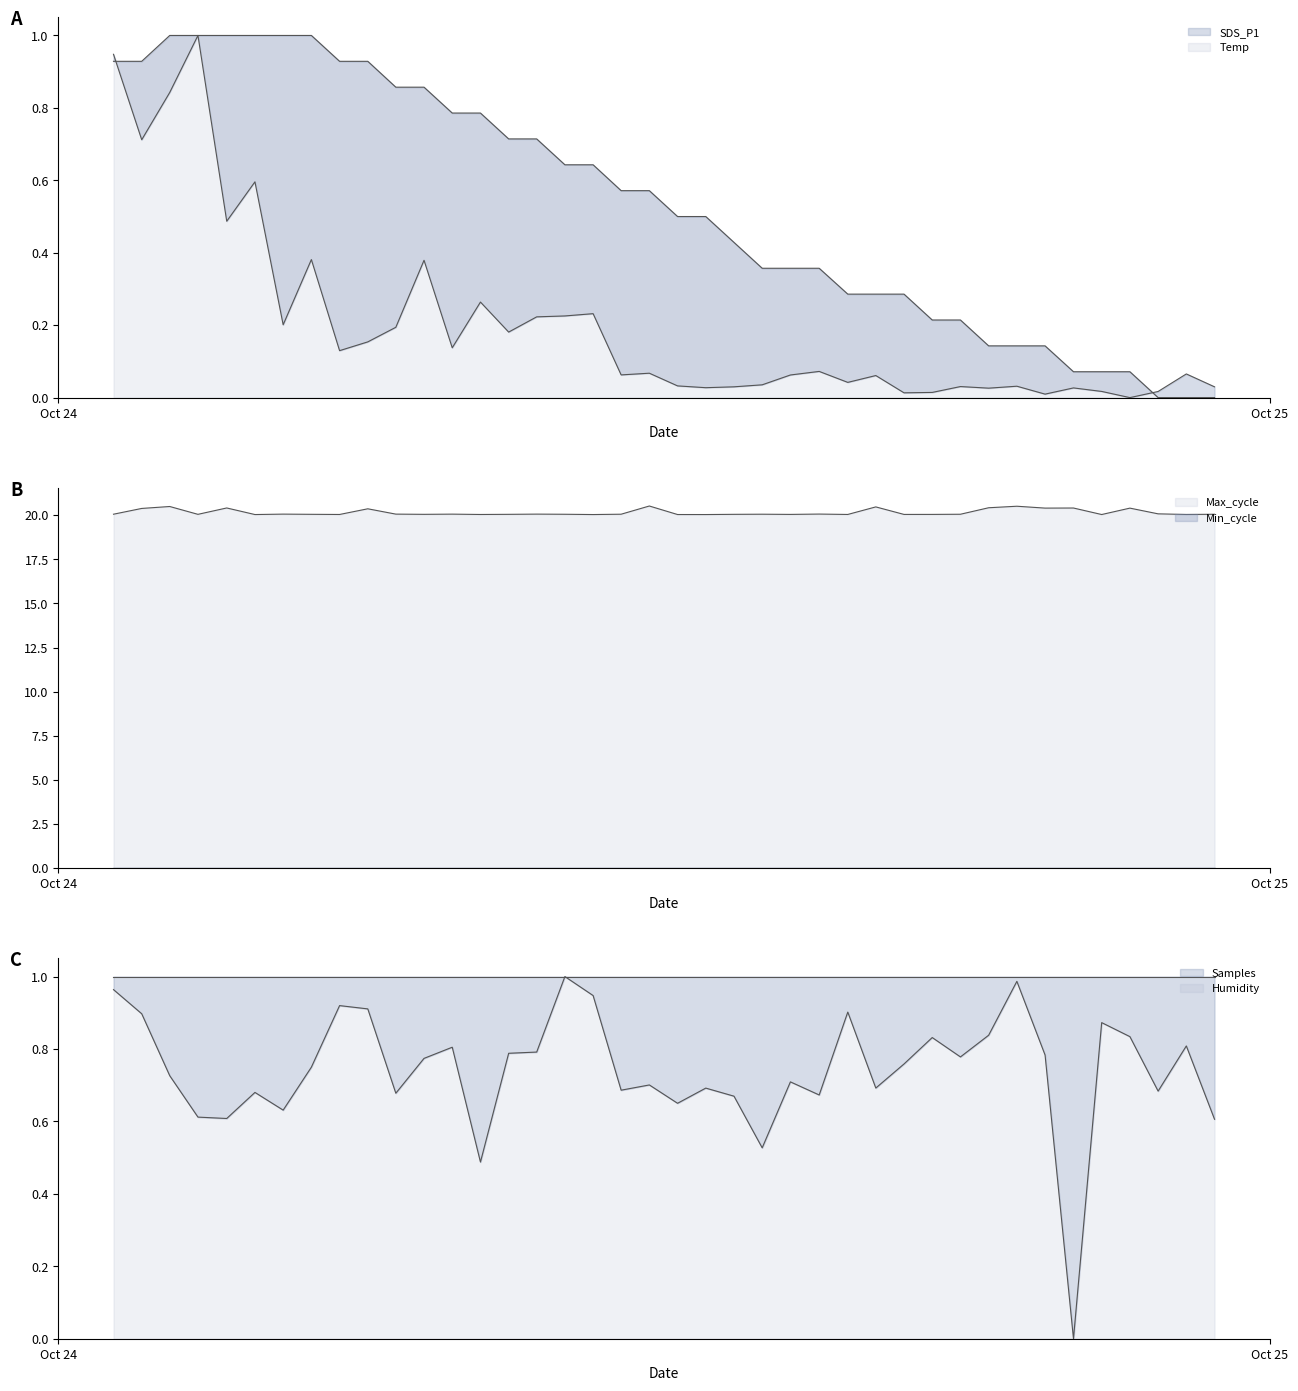

Does the chart have visible grid lines?

No